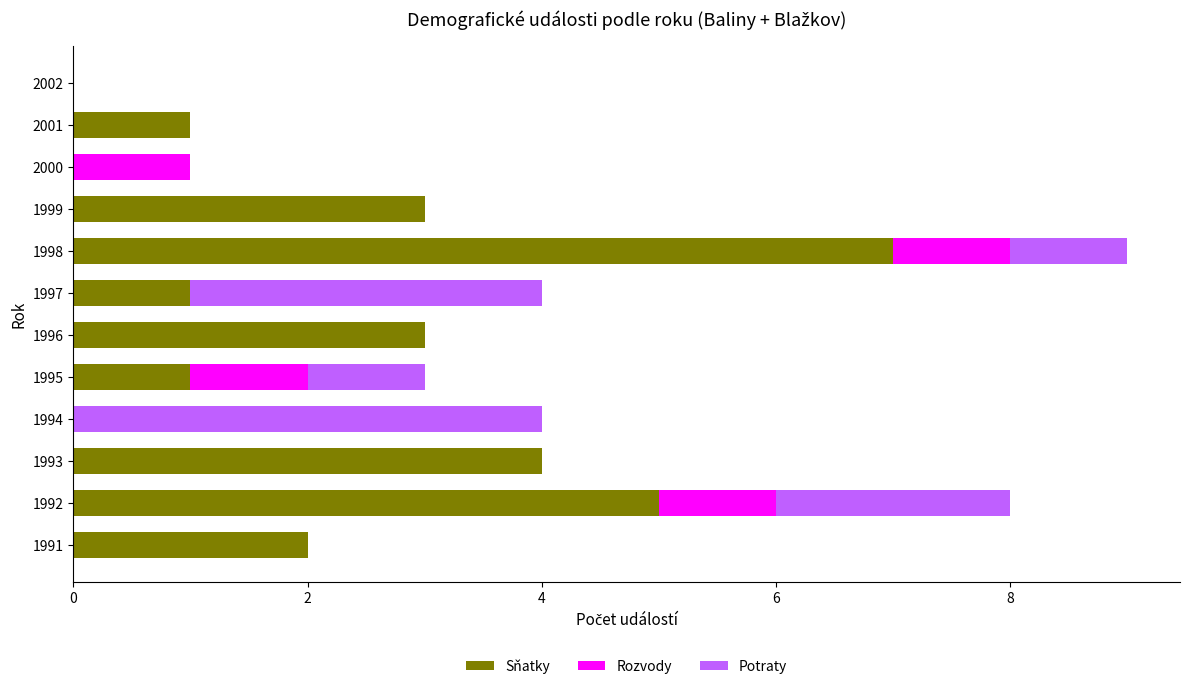

How many distinct data groups are displayed?

3